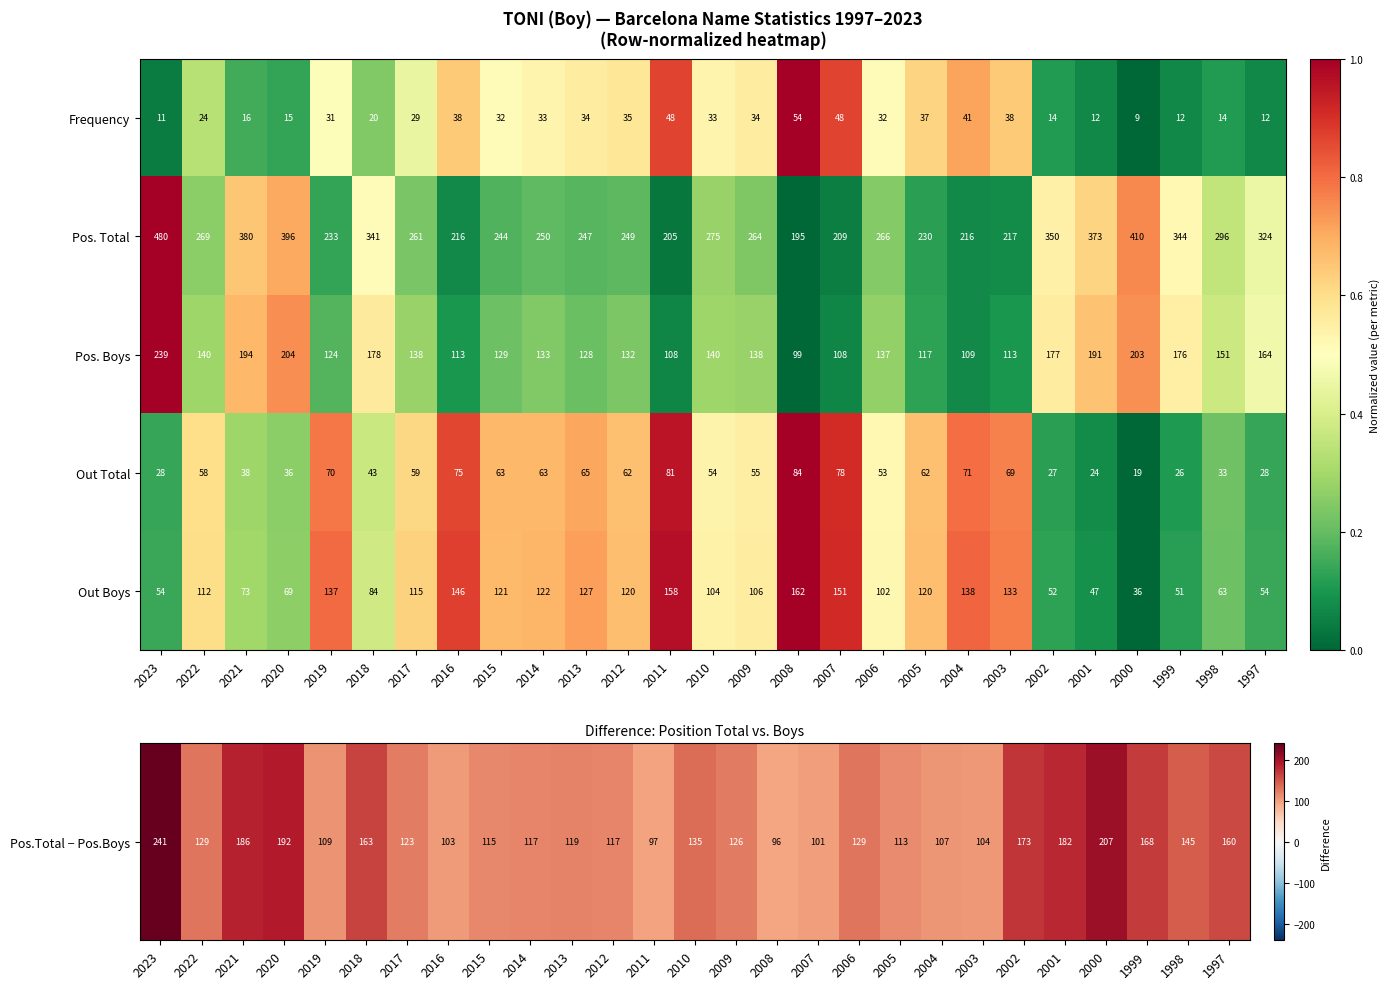

What is the total value across all series at 2003?

570